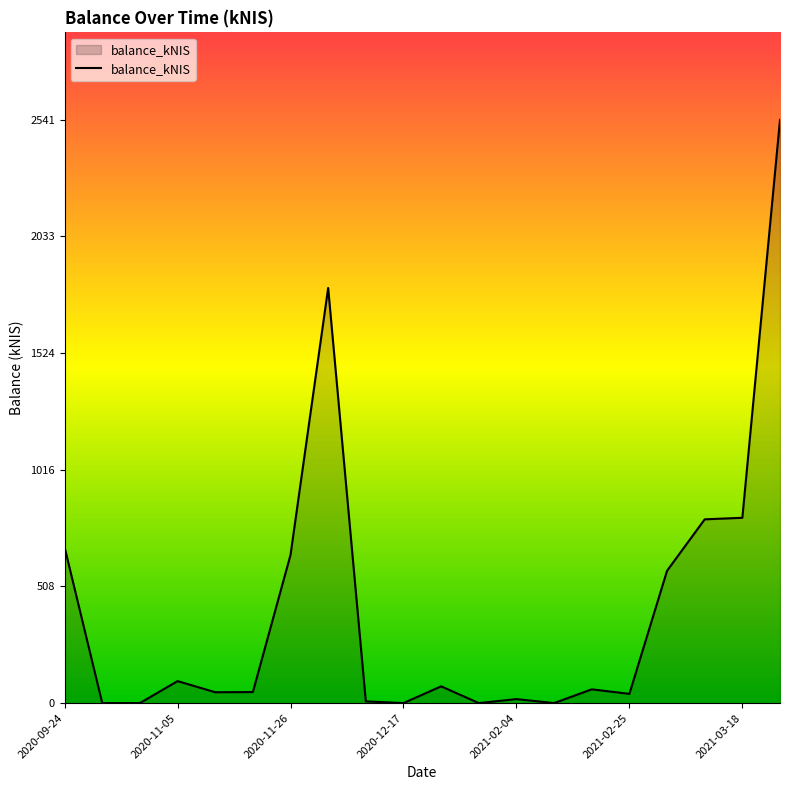

Count the number of categories in the chart.

20